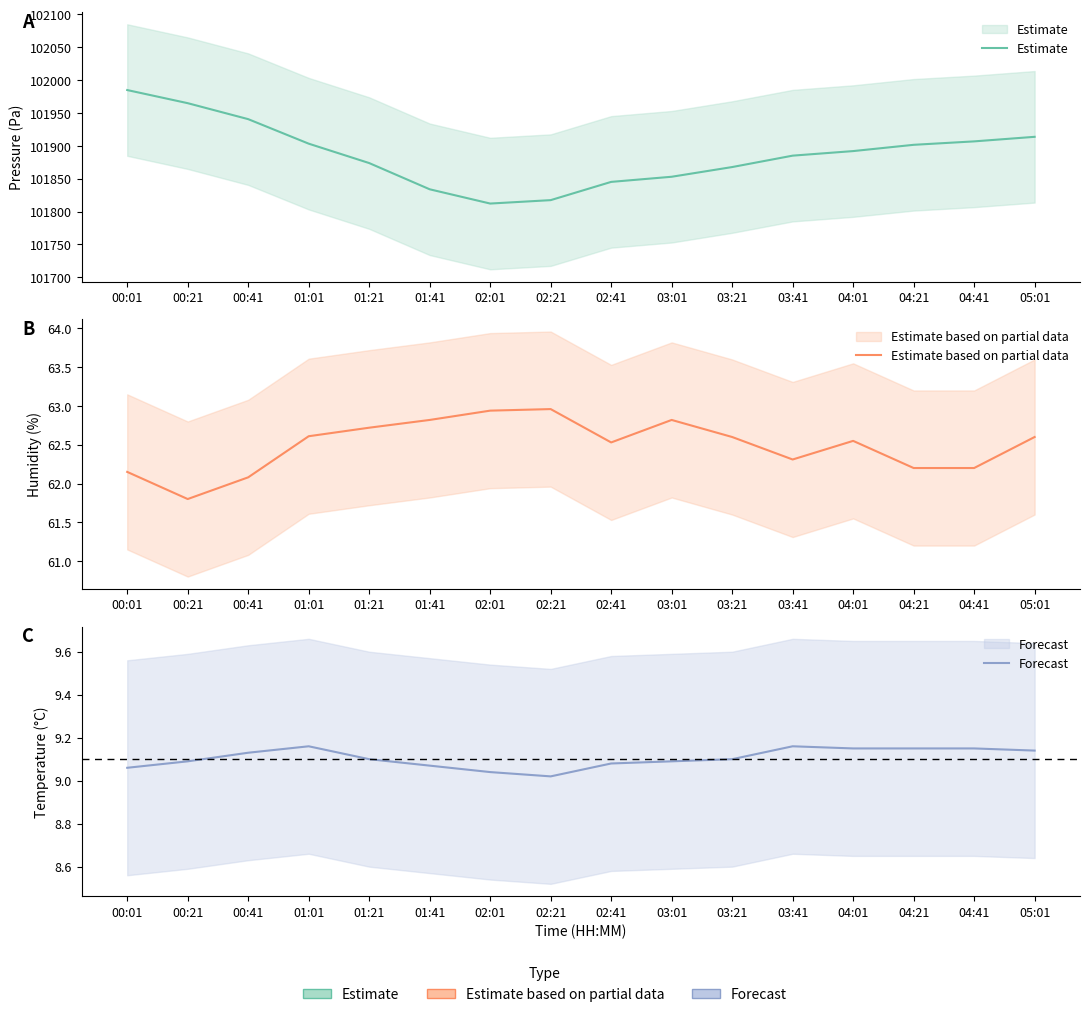

What is the total value across all series at 04:01?

101963.7